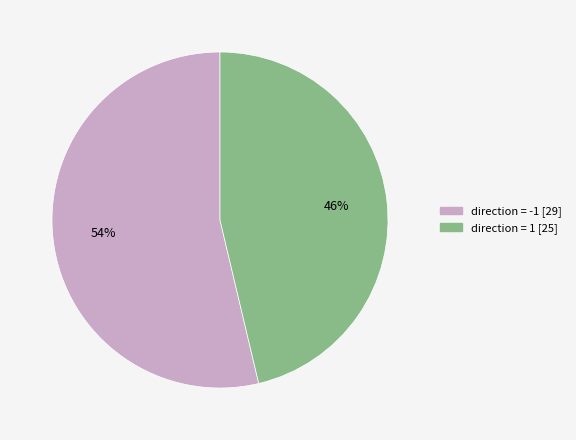

The direction = 1 [25] slice represents 61% of the pie. True or false?

False